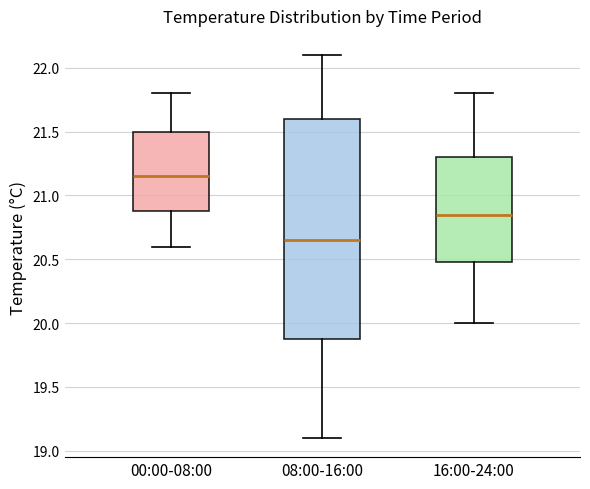

Reading left to right, transcribe this box plot: for each box, give where its median line is, the range the box spans, and where its two whiskers end, as read against the y-axis. The values are not printed on the chart, so give them approximately, as read against the axis.

00:00-08:00: median 21.15, box 20.90 to 21.50, whiskers 20.60 to 21.80
08:00-16:00: median 20.65, box 19.90 to 21.60, whiskers 19.10 to 22.10
16:00-24:00: median 20.85, box 20.50 to 21.30, whiskers 20.00 to 21.80